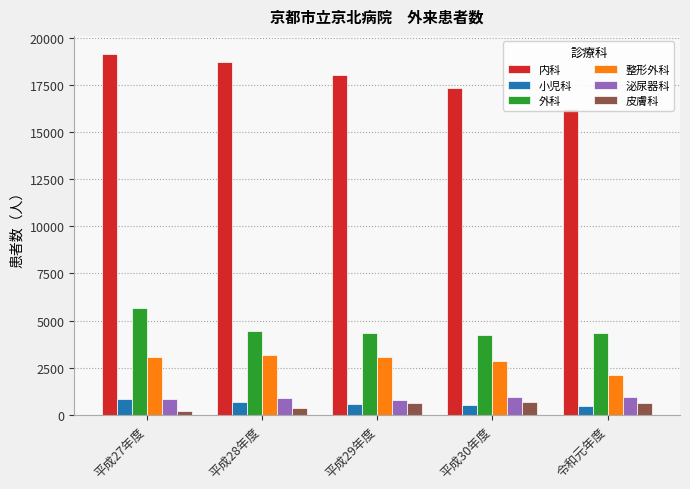

Which series has the largest range (max minus min)?

内科